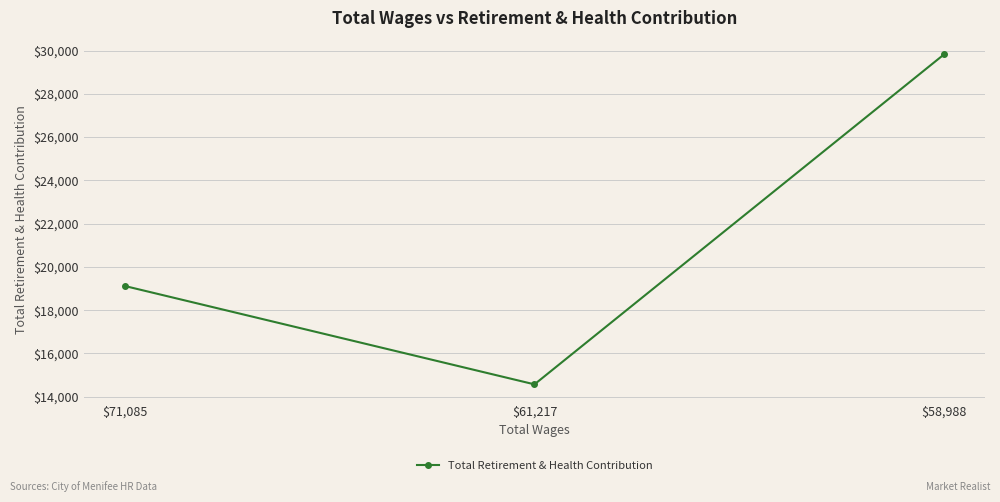

Reading right to left, extract all data points from this chart.

$58,988=29825	$61,217=14572	$71,085=19118